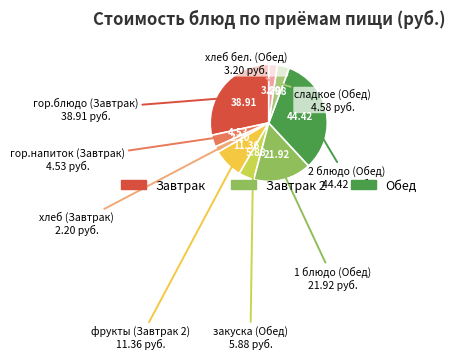

Is there any slice that represents more than half of the pie?

No